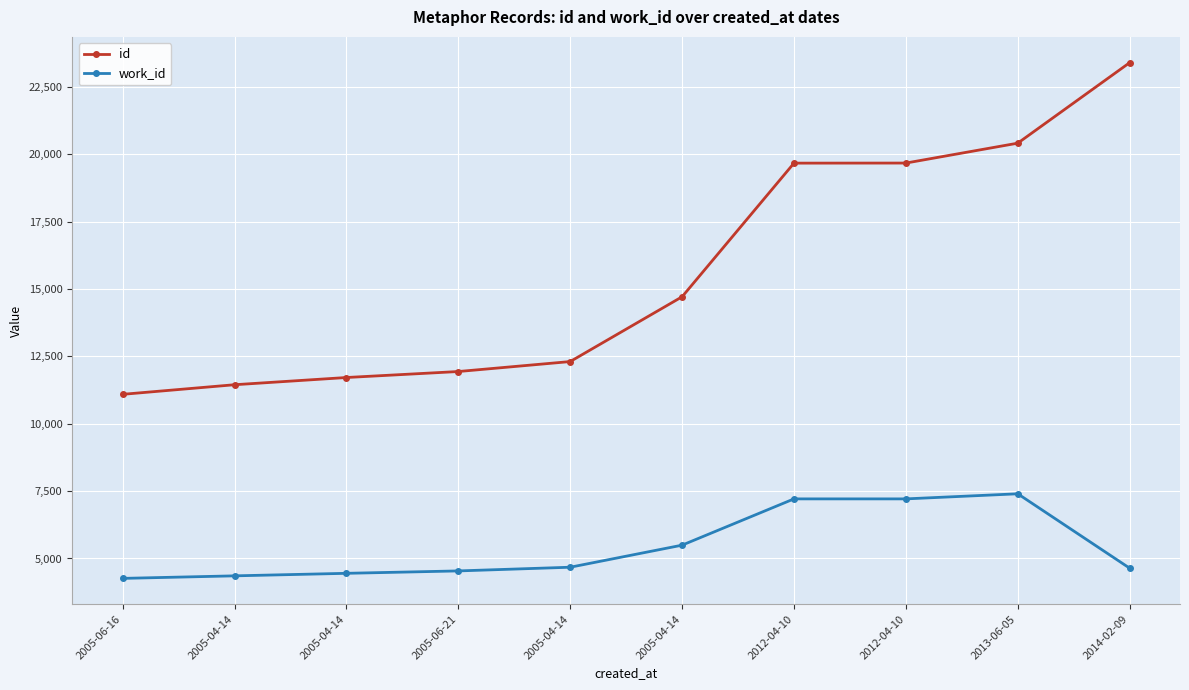

Count the number of data series in this chart.

2